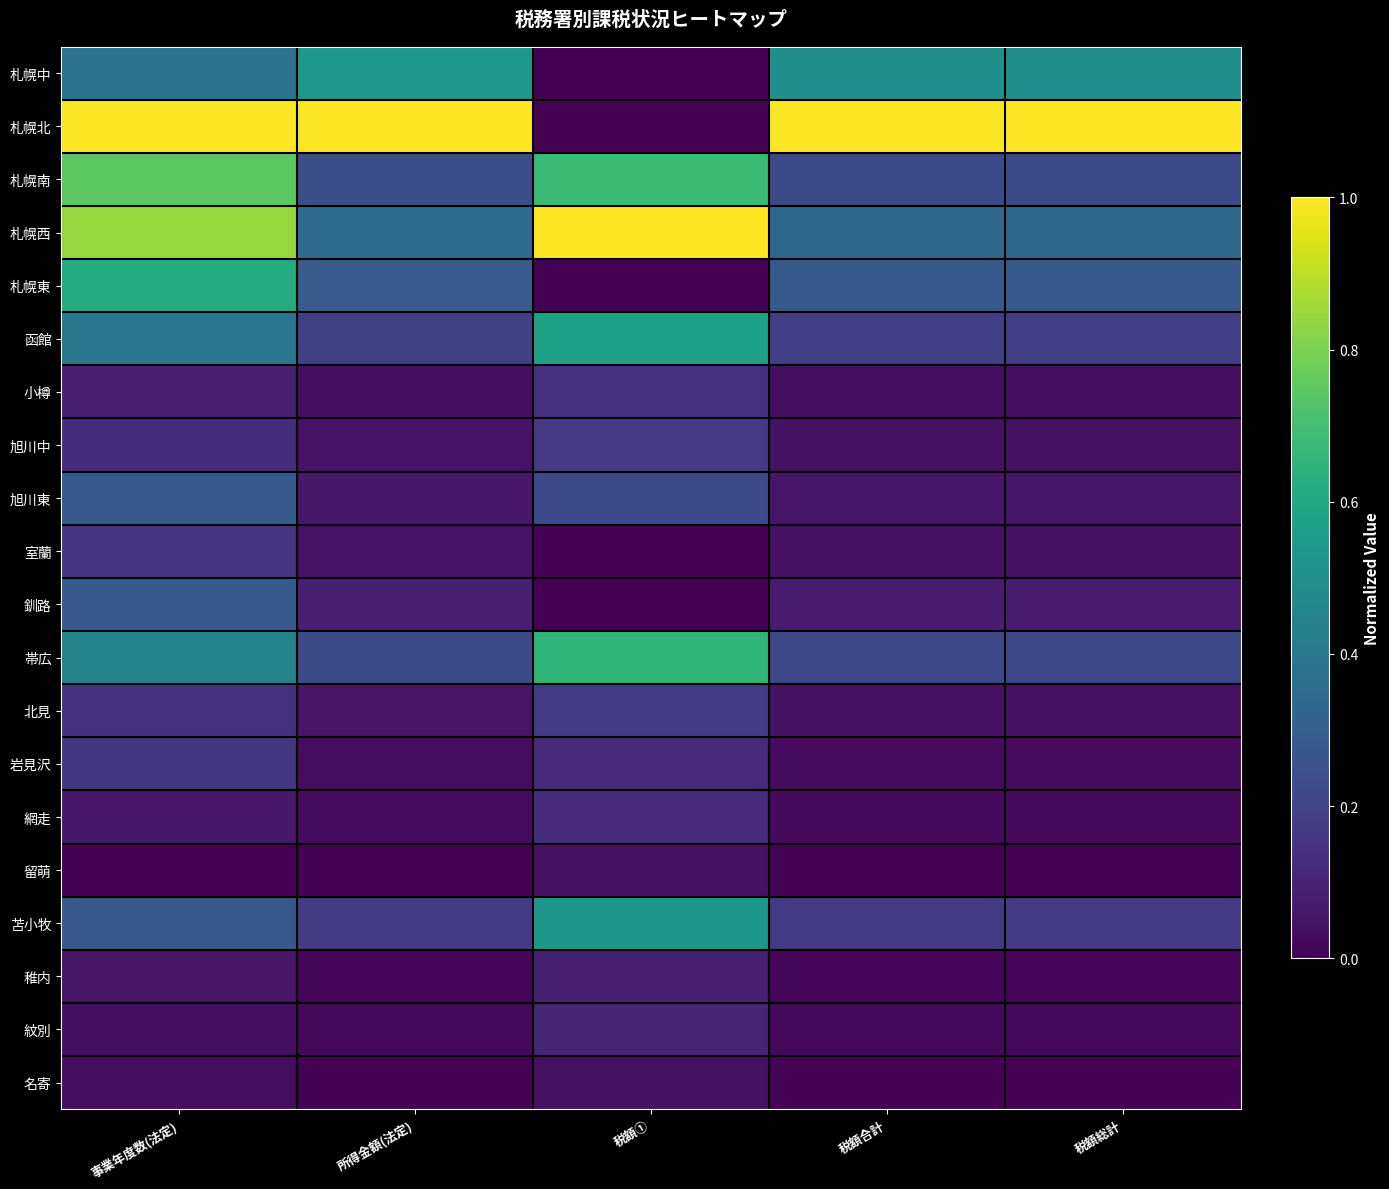

Rank the series by their maximum value, from highest to lowest.

札幌北, 札幌西, 札幌南, 帯広, 札幌東, 函館, 札幌中, 苫小牧, 旭川東, 釧路, 北見, 旭川中, 岩見沢, 室蘭, 小樽, 網走, 紋別, 稚内, 名寄, 留萌